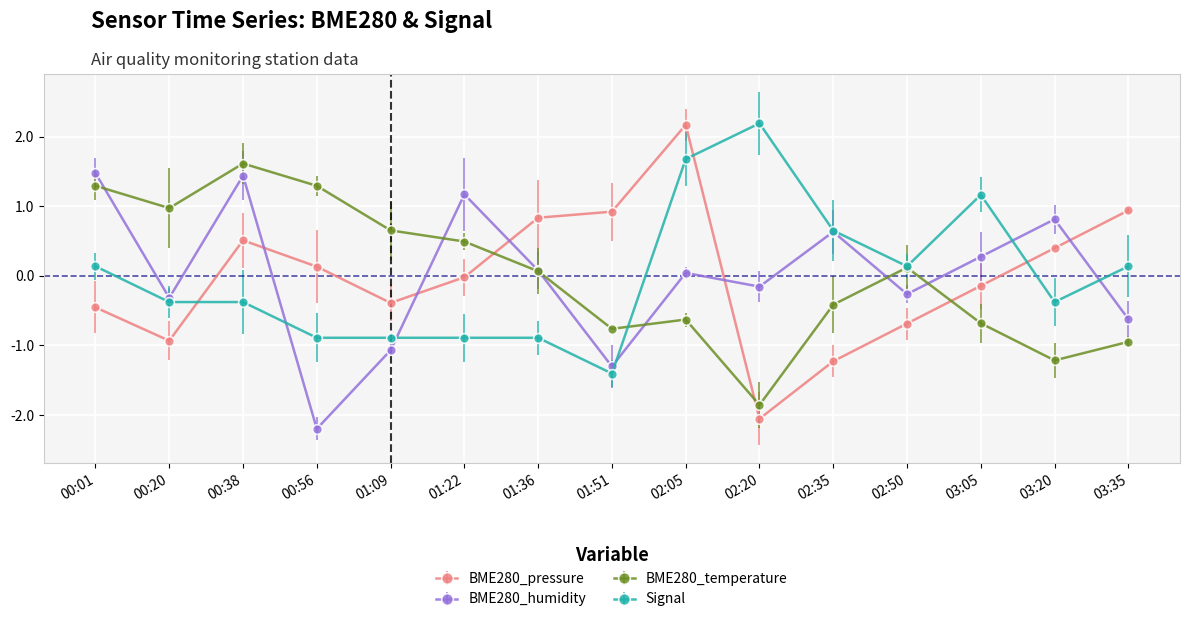

What is the total value across all series at 00:56?

-1.7